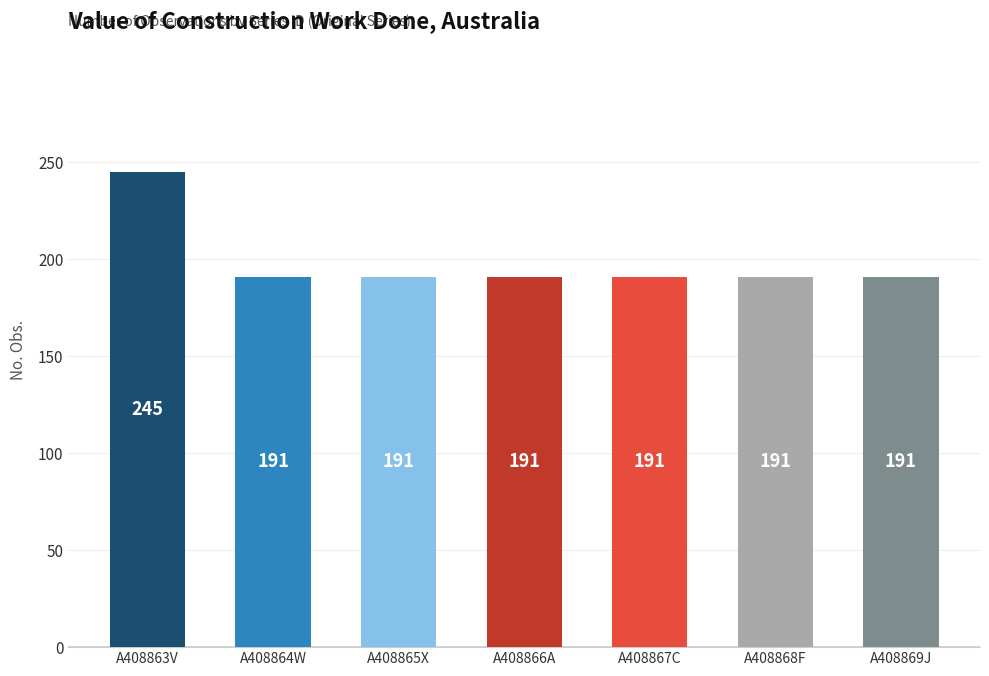

What position from the right is A408869J?

1